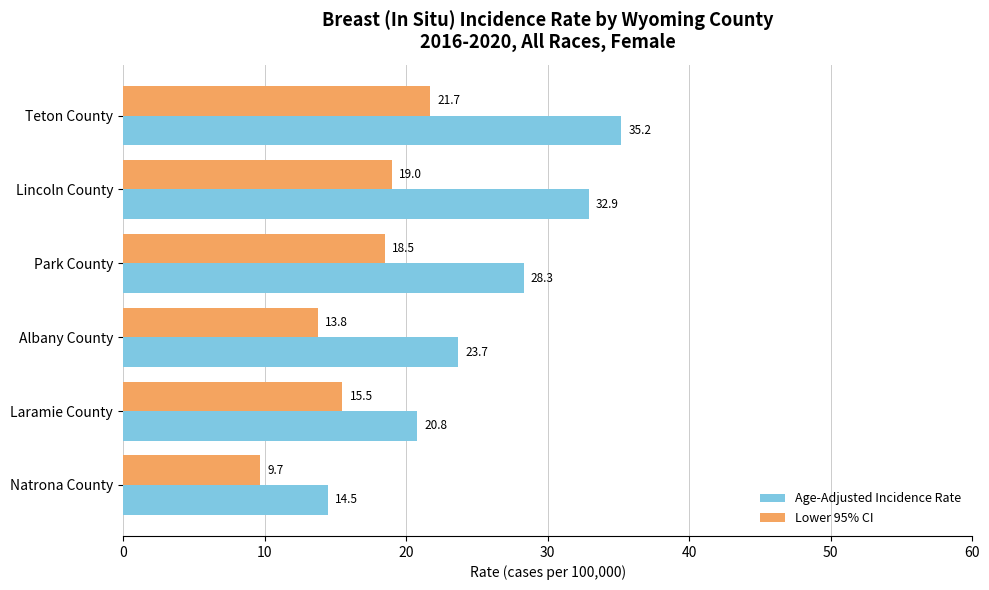

How many categories are shown in the chart?

6